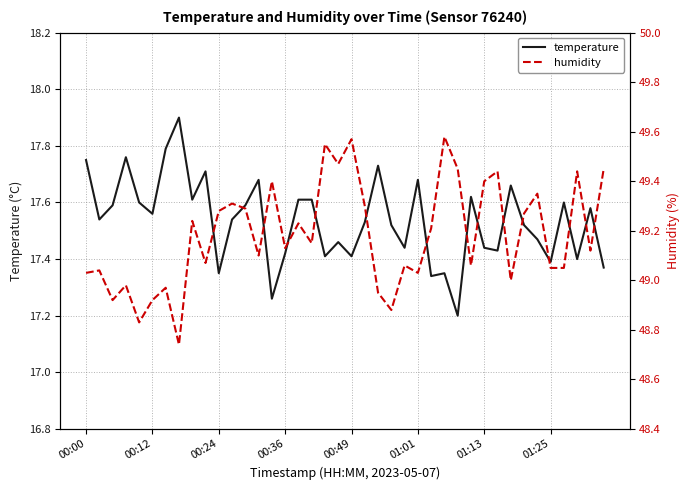

Rank the series by their maximum value, from lowest to highest.

temperature, humidity